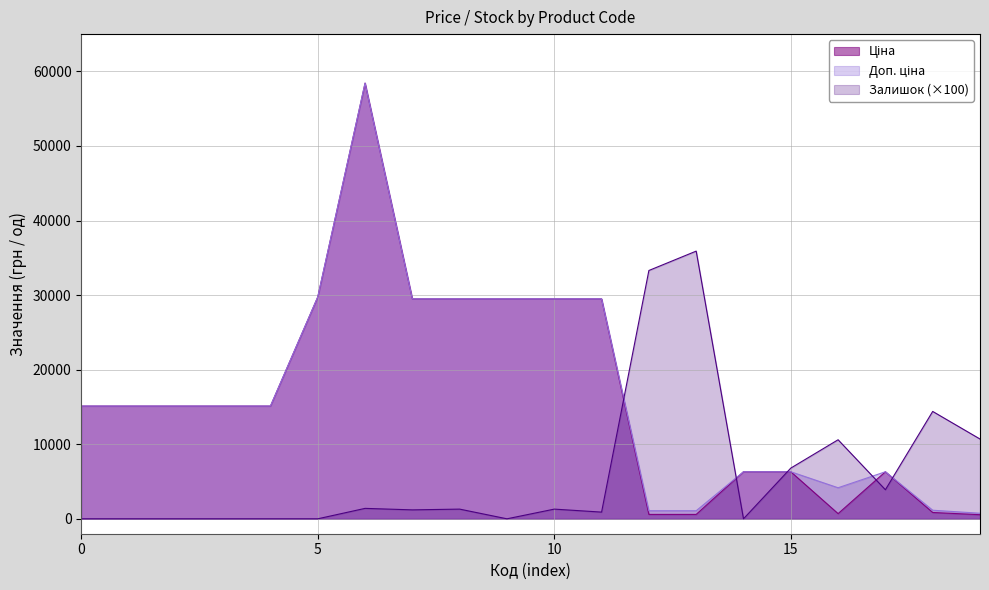

What is the greatest value displayed?

58426.5